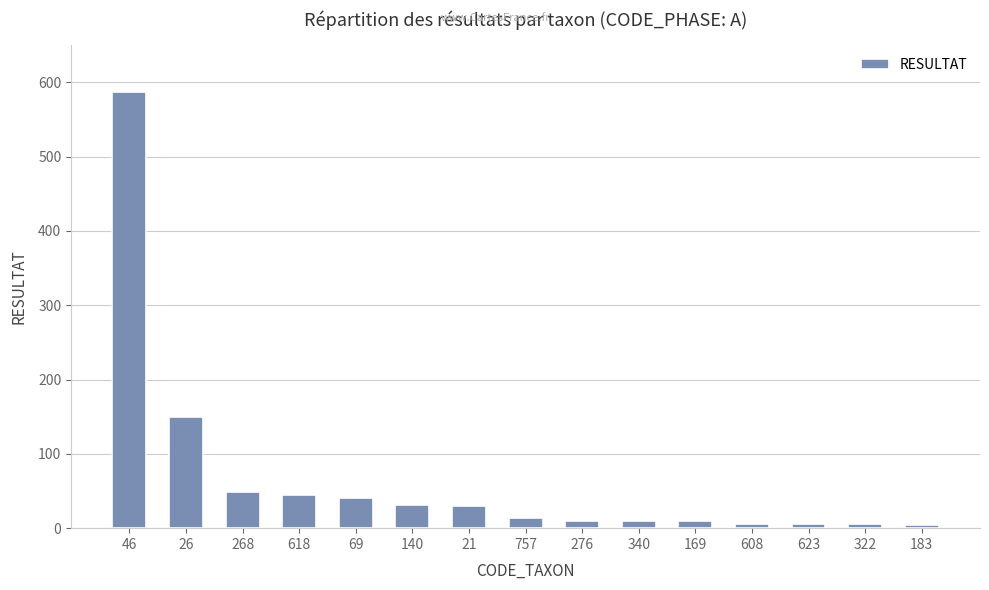

Which category has the highest value across all series?

46